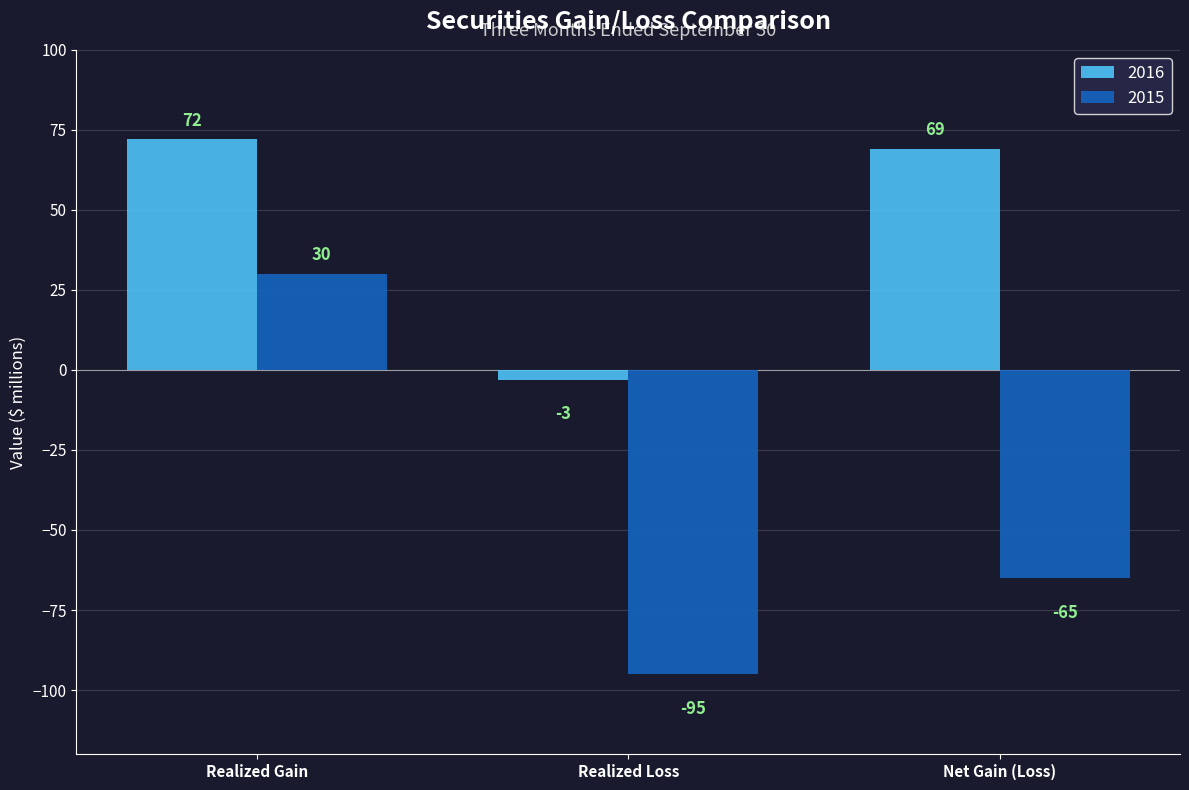

True or false: 2016 has a value of 111 at Realized Gain.

False